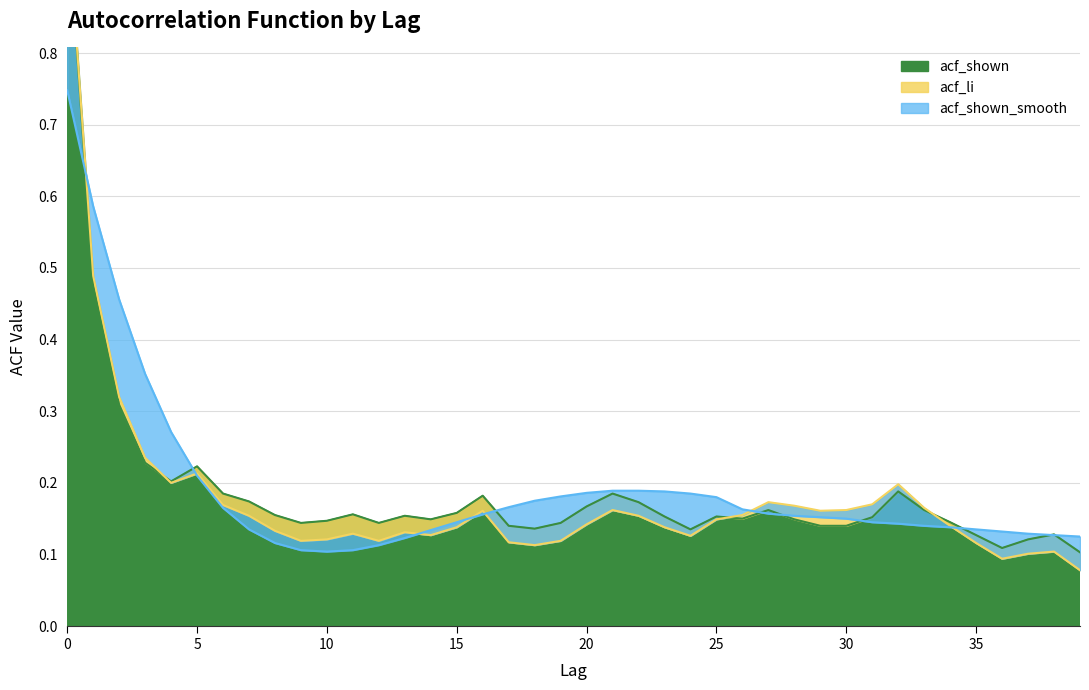

What is the average value of the acf_li series?

0.2